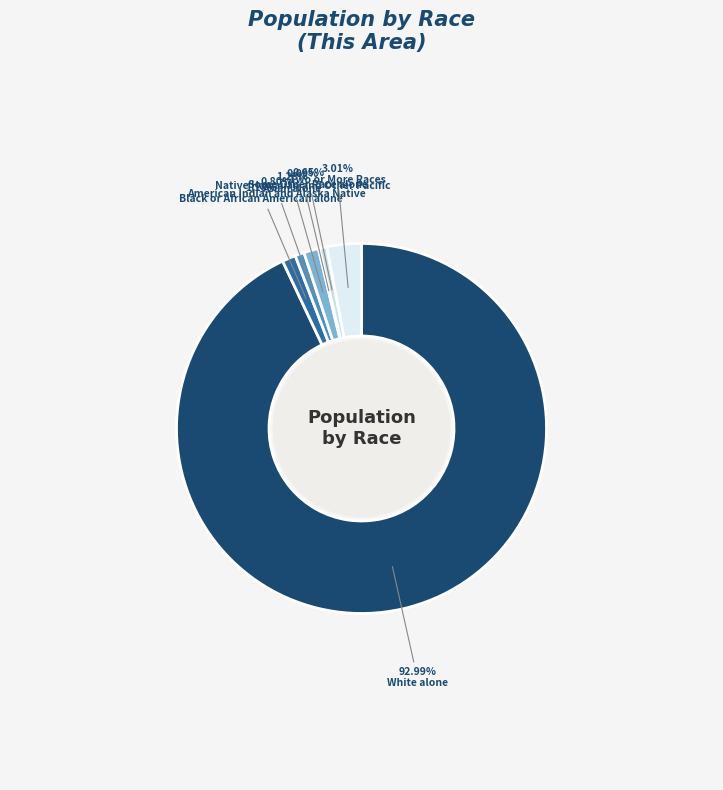

To the nearest percent, what portion does White alone represent?

93%